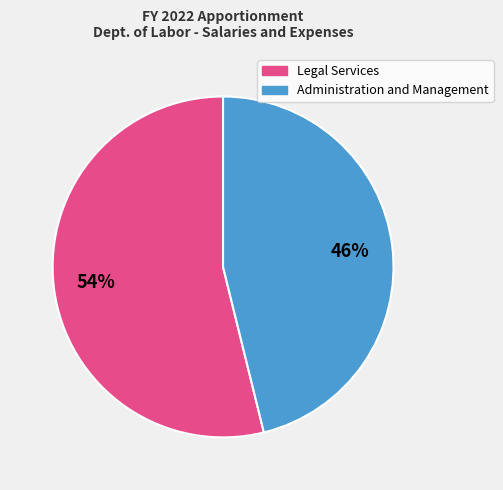

How many slices are in this pie chart?

2